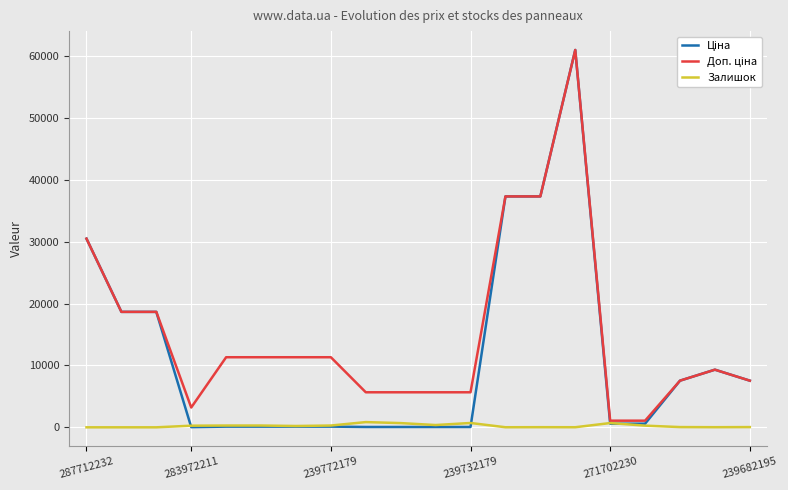

What is the greatest value displayed?

61024.7